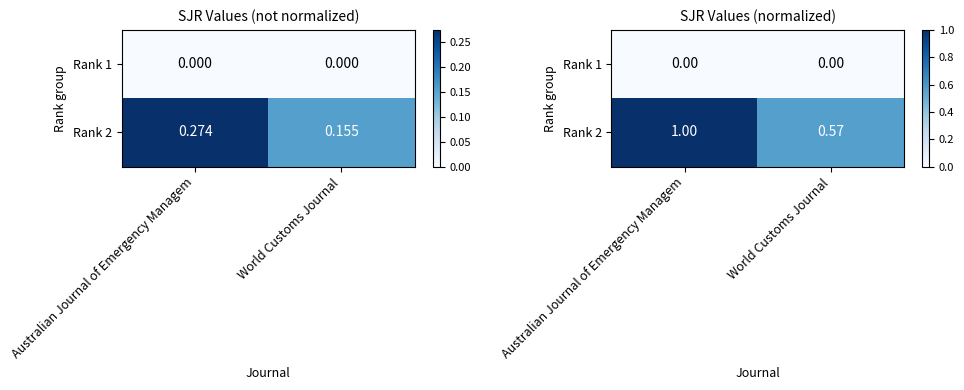

Is it true that Rank 1 equals 0.0 at Australian Journal of Emergency Managem?

True